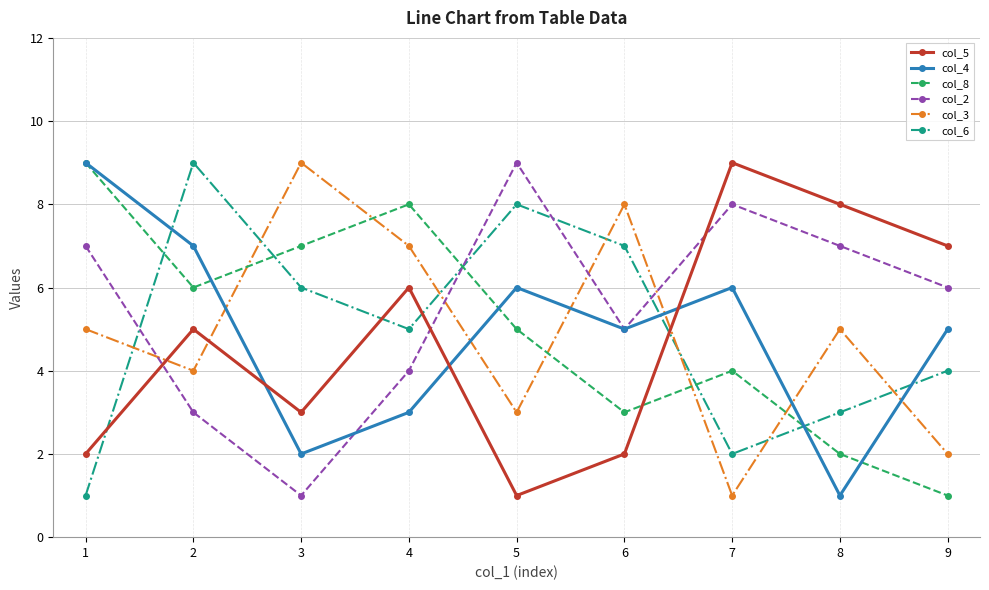

How many data points in col_3 are less than 5?

4